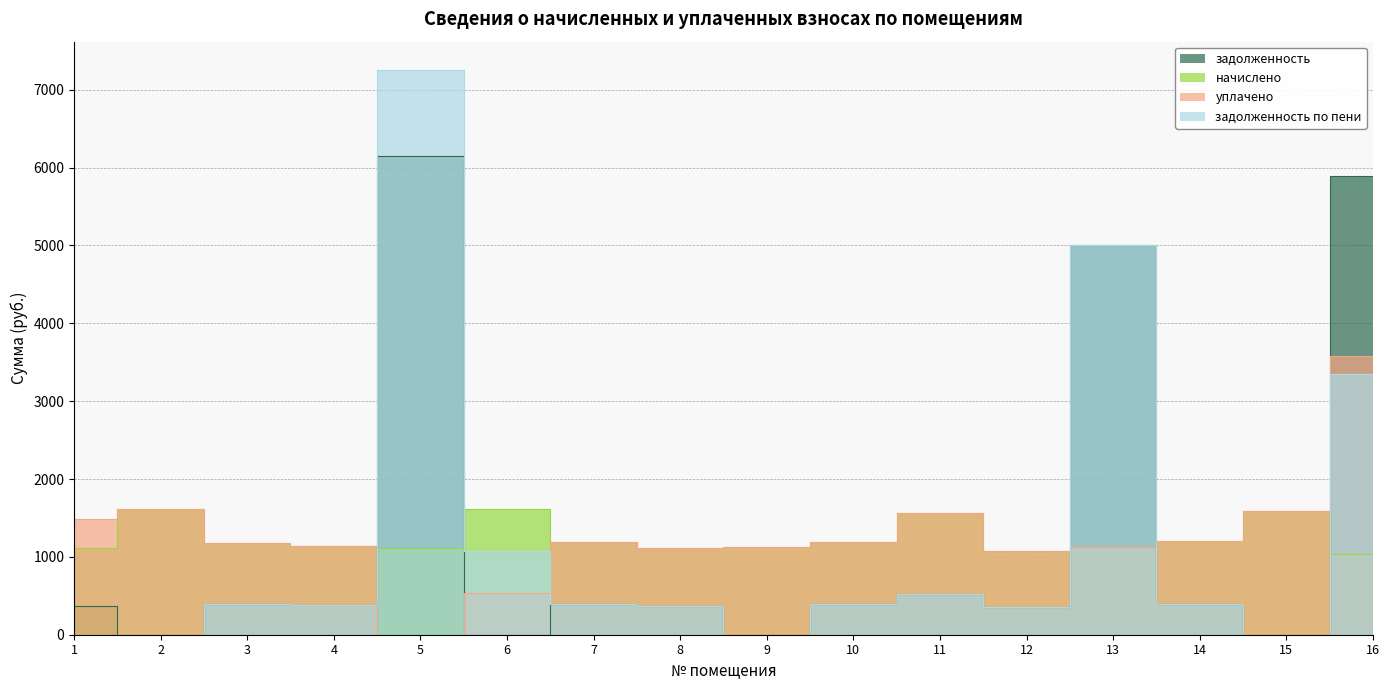

What is the difference between the задолженность по пени values at 16 and 12?

2987.3